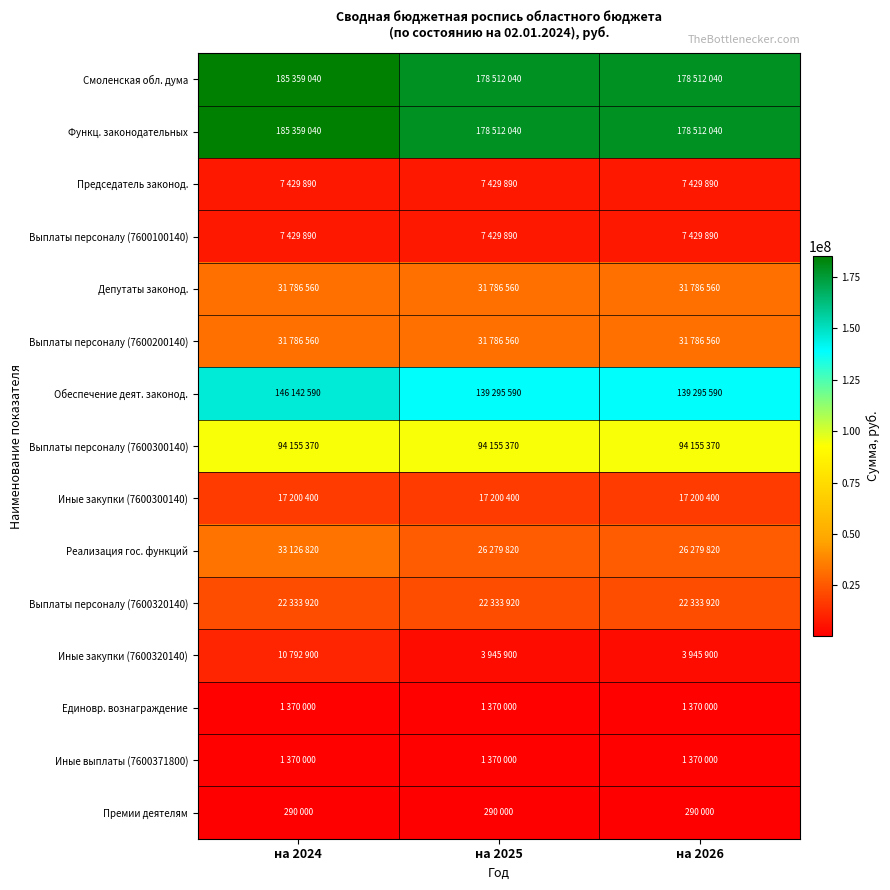

How many categories are shown in the chart?

3